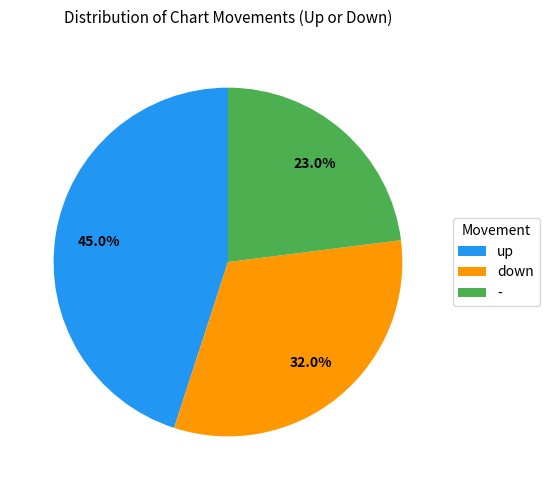

How many segments does this pie chart have?

3